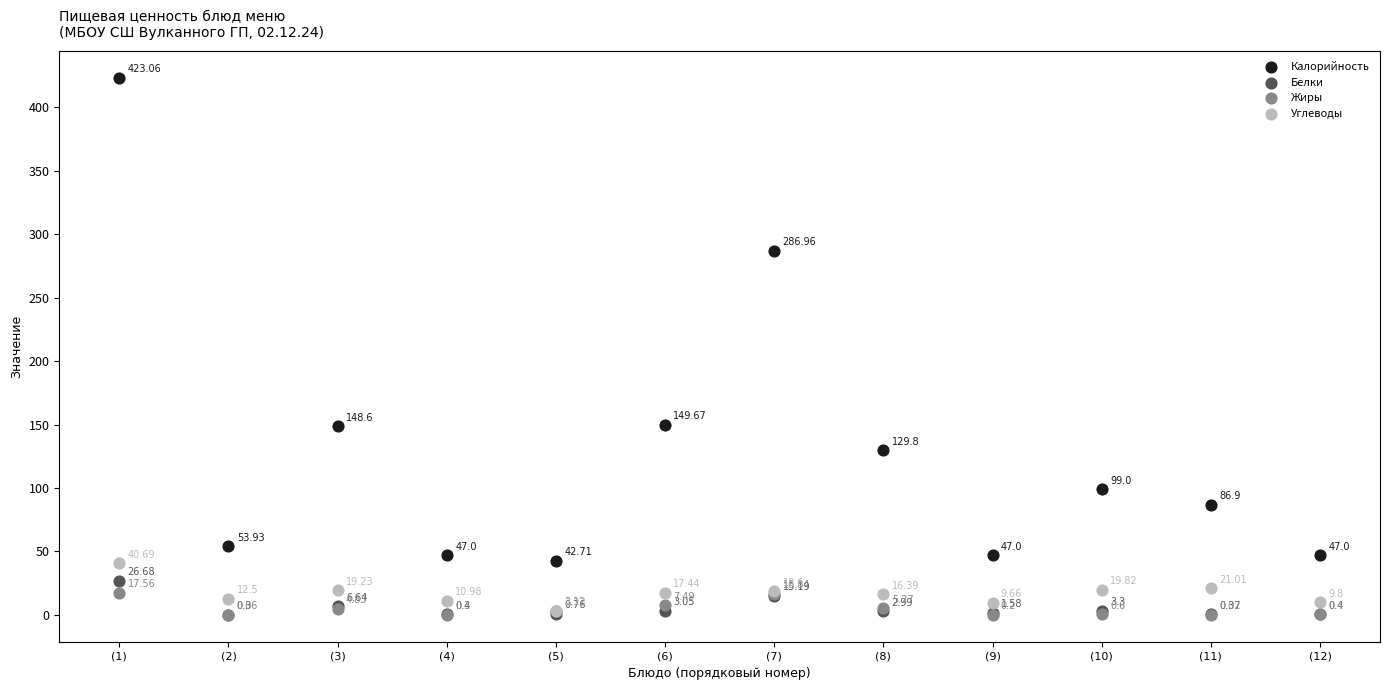

What are all the series names shown in the legend?

Калорийность, Белки, Жиры, Углеводы